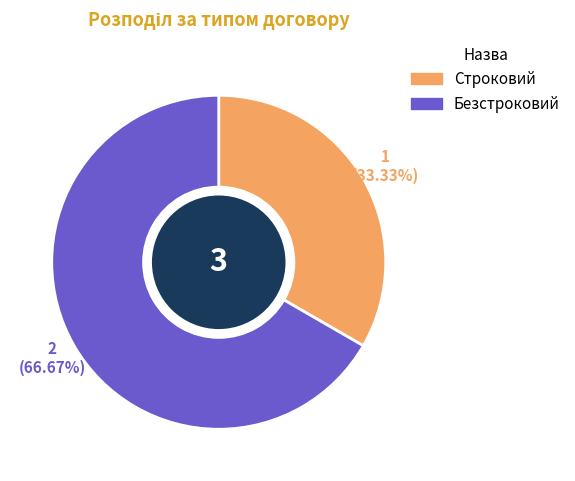

The Строковий slice represents 25% of the pie. True or false?

False